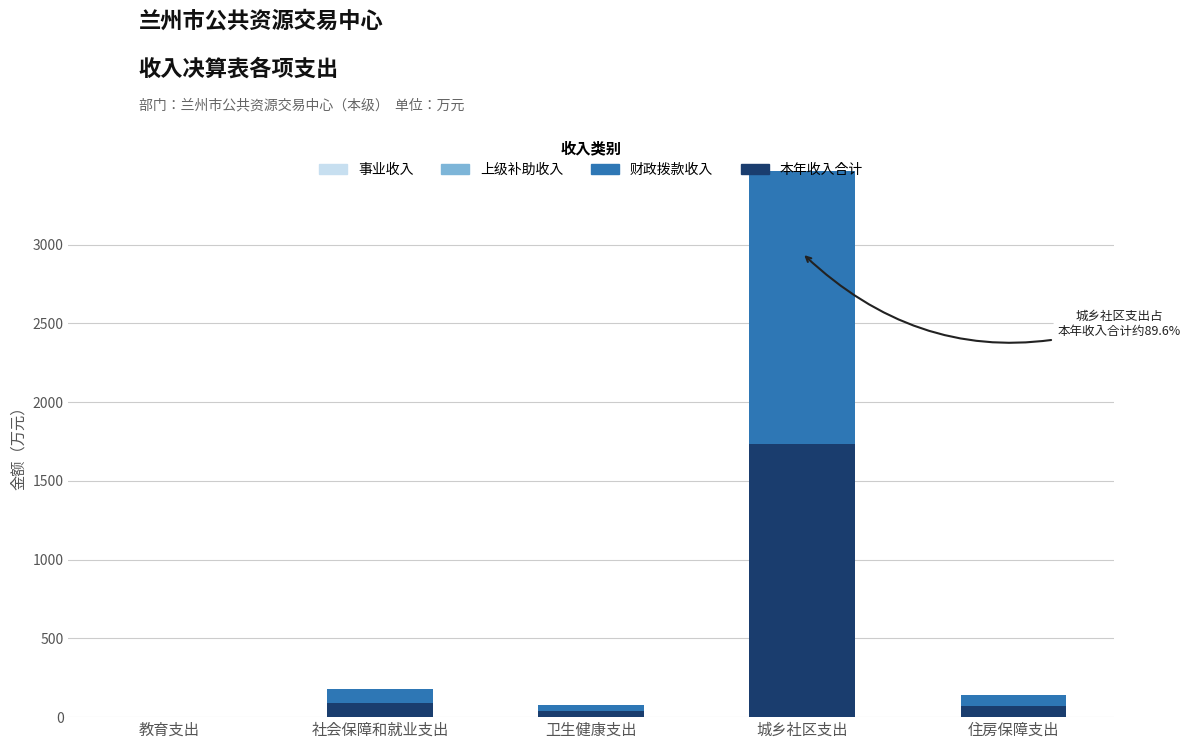

What is the total value across all series at 社会保障和就业支出?

179.6